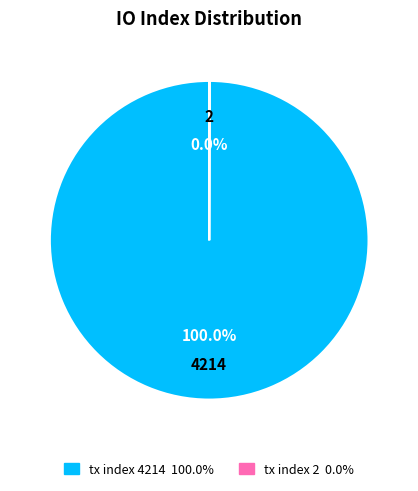

What is the largest slice in the pie chart?

tx index 4214